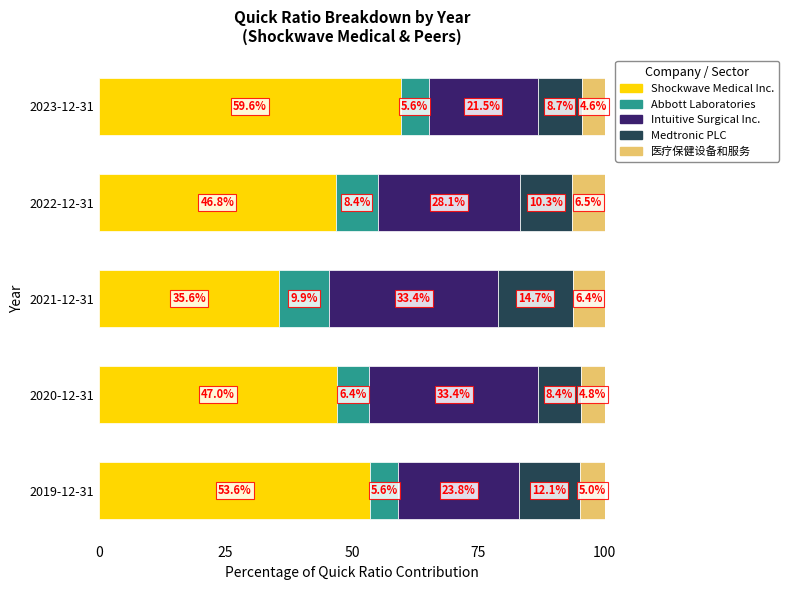

What is the difference between the maximum and minimum values in the Shockwave Medical Inc. series?

24.0